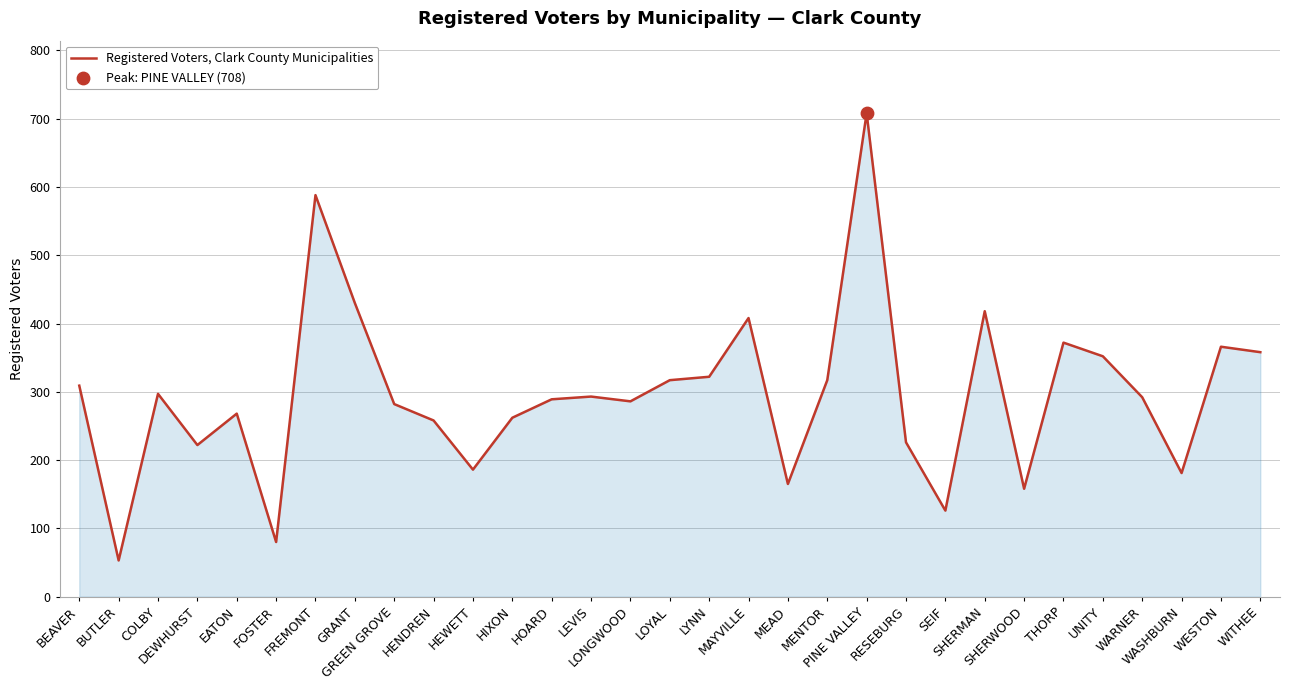

What is the change in value from BUTLER to WESTON?

+313